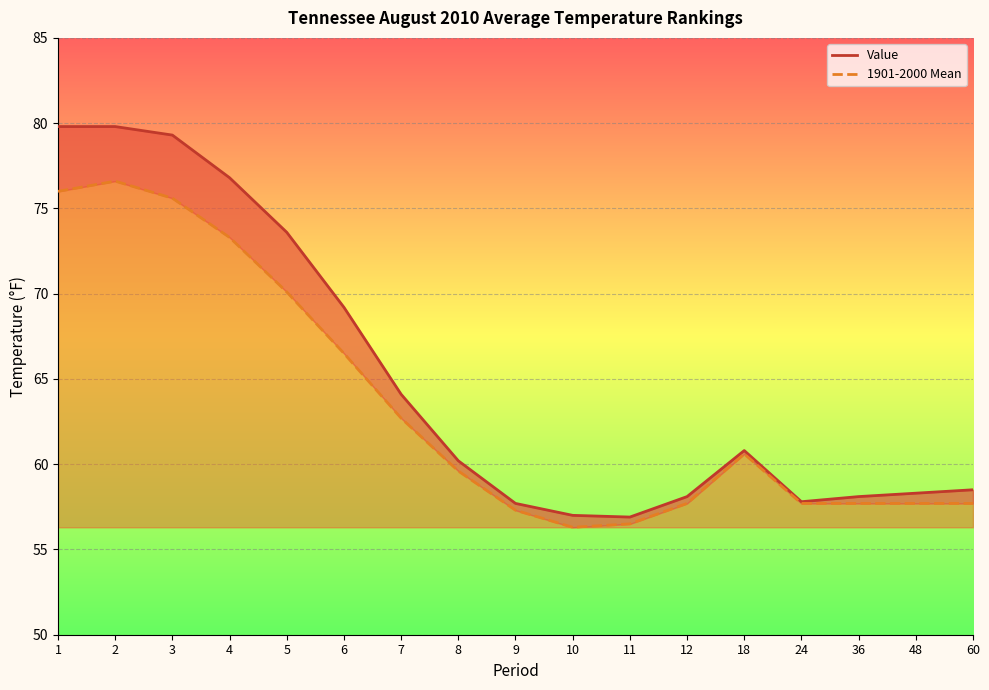

Is the value of Value at 9 greater than the value of 1901-2000 Mean at 60?

No